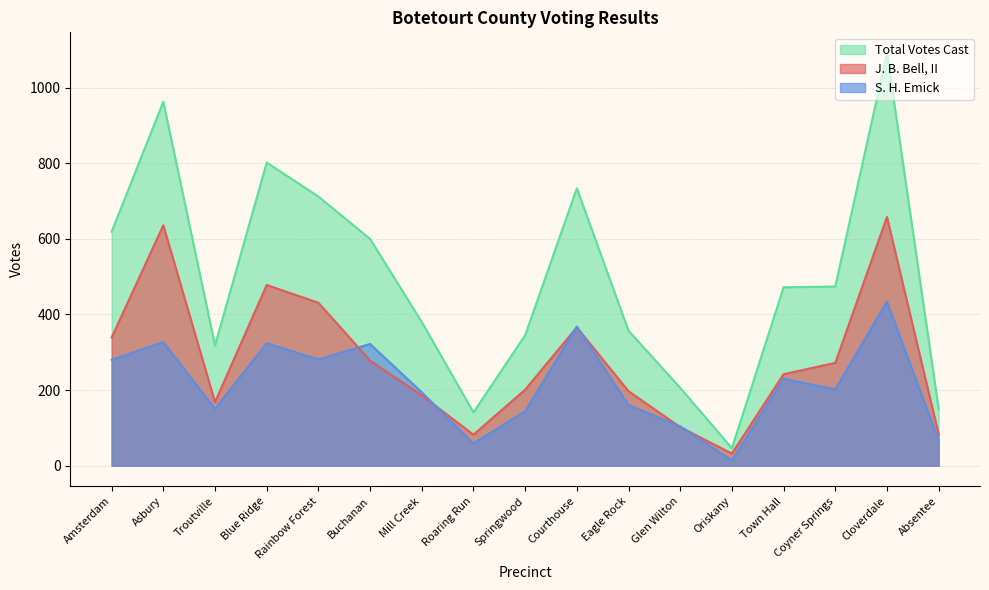

What is the label of the 7th point from the left?

Mill Creek